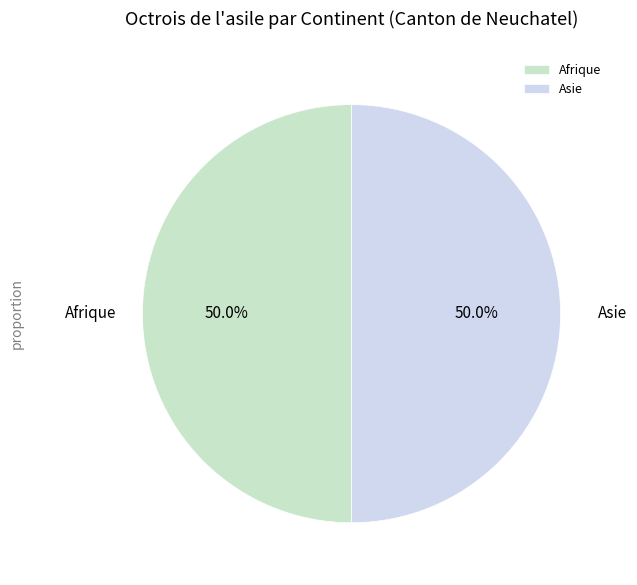

Approximately how many times larger is the value at Afrique compared to Asie?

1.0